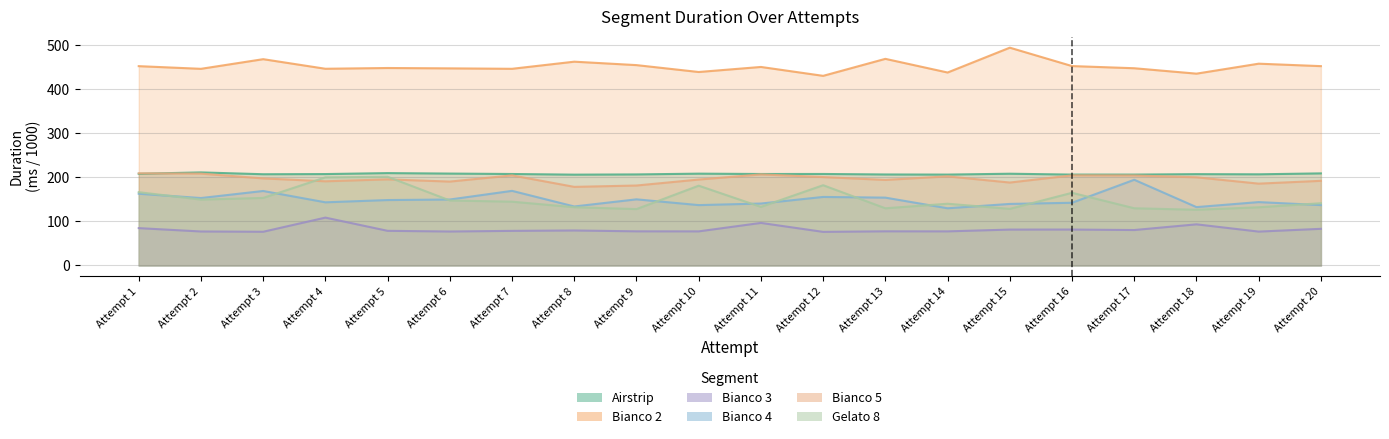

At which category does Airstrip reach its first local peak?

Attempt 2